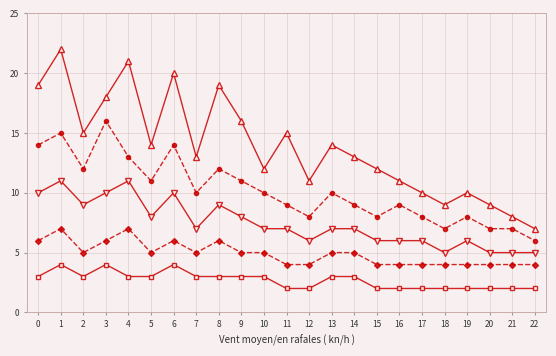

At which category is the sum across all series the highest?

1